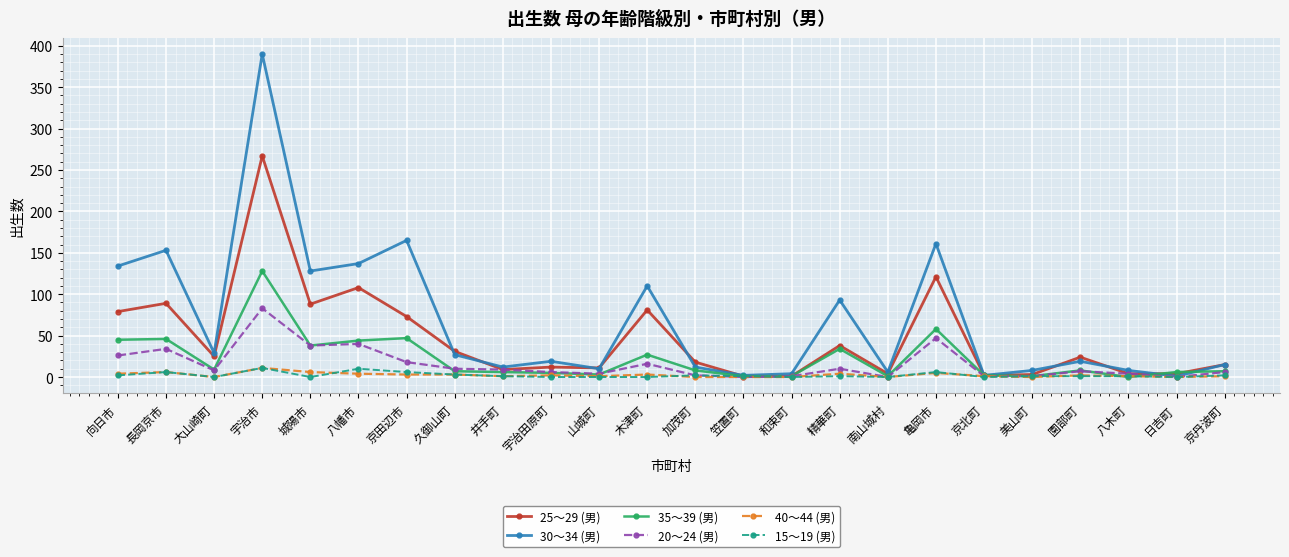

Is it true that 25～29 (男) equals 24 at 園部町?

True